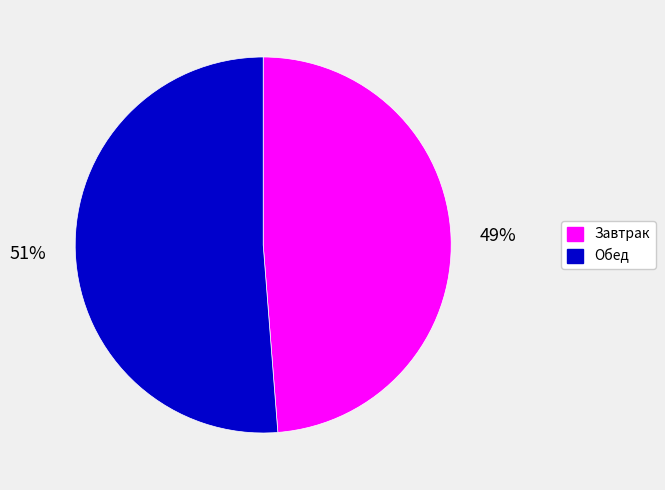

To the nearest percent, what is the average slice percentage?

50%